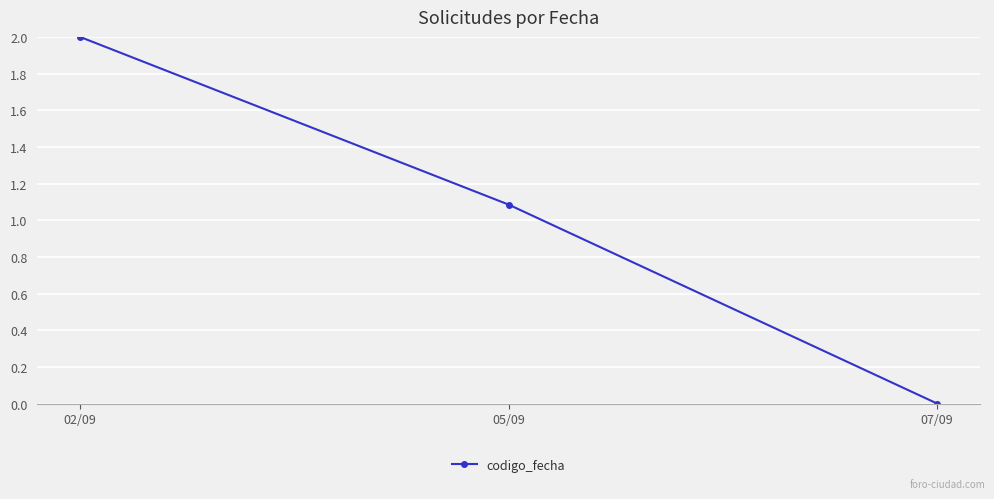

How many values are above zero?

2